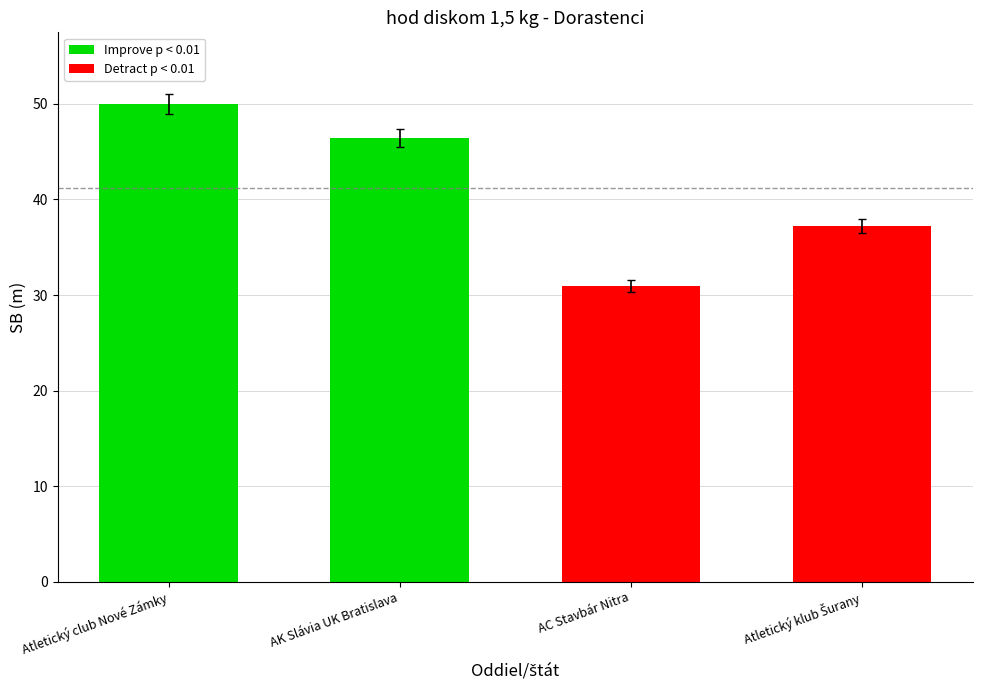

Which has a higher value, Atletický club Nové Zámky or Atletický klub Šurany?

Atletický club Nové Zámky